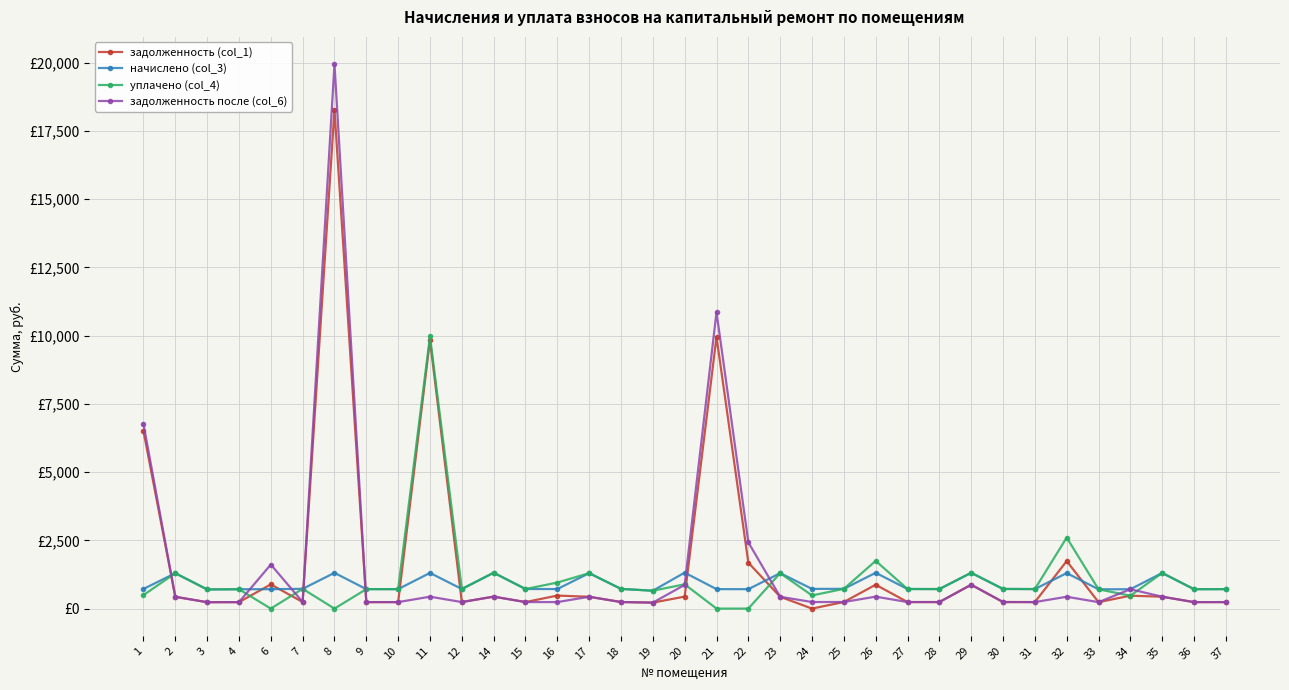

Reading left to right, list all the values displayed in this chart.

задолженность (col_1): 6505.9	432.0	234.0	236.2	885.6	241.2	18277.8	237.6	237.6	9839.9	239.0	437.8	239.0	476.6	432.7	240.5	218.2	439.2	9953.2	1682.1	432.7	0.0	241.2	874.1	239.0	238.3	874.1	239.8	238.3	1740.8	235.4	472.7	434.9	236.9	237.6
начислено (col_3): 719.3	1296.0	702.0	708.5	710.6	723.6	1309.0	712.8	712.8	1306.8	717.1	1313.3	717.1	715.0	1298.2	721.4	654.5	1317.6	712.8	710.6	1298.2	721.4	723.6	1311.1	717.1	715.0	1311.1	719.3	715.0	1300.3	706.3	708.5	1304.6	710.6	712.8
уплачено (col_4): 495.0	1296.0	702.0	708.5	0.0	723.6	0.0	712.8	712.8	9972.9	717.1	1313.3	717.1	953.3	1298.2	721.4	654.5	889.2	0.0	0.0	1298.2	481.0	723.6	1748.2	717.1	715.0	1311.1	719.3	715.0	2600.6	706.3	472.3	1304.6	710.6	712.8
задолженность после (col_6): 6764.6	432.0	234.0	236.2	1613.3	241.2	19944.1	237.6	237.6	435.6	239.0	437.8	239.0	238.3	432.7	240.5	218.2	868.0	10860.6	2425.9	432.7	240.5	241.2	437.0	239.0	239.8	874.1	239.8	238.3	433.4	235.4	708.8	434.9	236.9	237.6